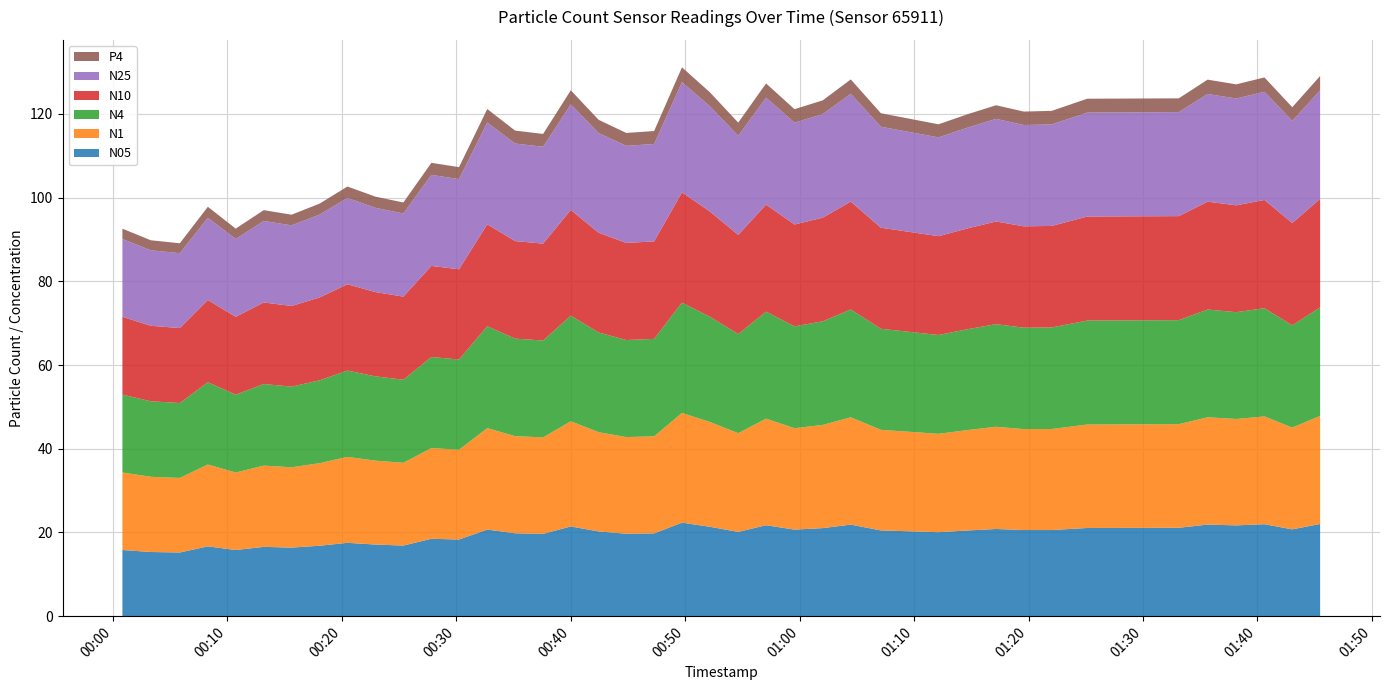

Reading left to right, extract all data points from this chart.

N05: 15.8	15.3	15.2	16.7	15.8	16.6	16.4	16.8	17.5	17.1	16.9	18.5	18.3	20.7	19.8	19.7	21.4	20.2	19.7	19.8	22.3	21.4	20.1	21.7	20.7	21.0	21.9	20.5	20.1	20.5	20.8	20.6	20.6	21.1	21.1	21.9	21.7	22.0	20.7	22.0
N1: 18.5	18.0	17.8	19.6	18.5	19.4	19.2	19.7	20.5	20.1	19.8	21.7	21.5	24.2	23.2	23.1	25.1	23.7	23.1	23.2	26.2	25.0	23.6	25.5	24.2	24.6	25.6	24.0	23.5	24.0	24.4	24.1	24.1	24.7	24.8	25.6	25.4	25.8	24.3	25.8
N4: 18.6	18.0	17.9	19.6	18.6	19.5	19.3	19.8	20.6	20.1	19.9	21.8	21.6	24.3	23.3	23.1	25.2	23.8	23.2	23.3	26.4	25.1	23.7	25.6	24.3	24.8	25.8	24.1	23.6	24.1	24.5	24.2	24.3	24.8	24.9	25.8	25.5	25.9	24.4	25.9
N10: 18.6	18.0	17.9	19.7	18.6	19.5	19.3	19.8	20.6	20.1	19.9	21.8	21.6	24.4	23.3	23.1	25.2	23.8	23.2	23.3	26.4	25.1	23.7	25.6	24.3	24.8	25.8	24.1	23.6	24.1	24.5	24.2	24.3	24.9	24.9	25.8	25.5	25.9	24.4	25.9
N25: 18.6	18.0	17.9	19.6	18.6	19.5	19.3	19.8	20.6	20.1	19.9	21.8	21.6	24.3	23.3	23.1	25.2	23.8	23.2	23.3	26.3	25.1	23.7	25.6	24.3	24.8	25.8	24.1	23.6	24.1	24.5	24.2	24.2	24.8	24.9	25.7	25.5	25.9	24.4	25.9
P4: 2.5	2.4	2.4	2.6	2.5	2.6	2.5	2.6	2.7	2.7	2.6	2.9	2.9	3.2	3.1	3.1	3.4	3.2	3.1	3.1	3.5	3.3	3.1	3.4	3.2	3.3	3.4	3.2	3.1	3.2	3.2	3.2	3.2	3.3	3.3	3.4	3.4	3.4	3.2	3.4